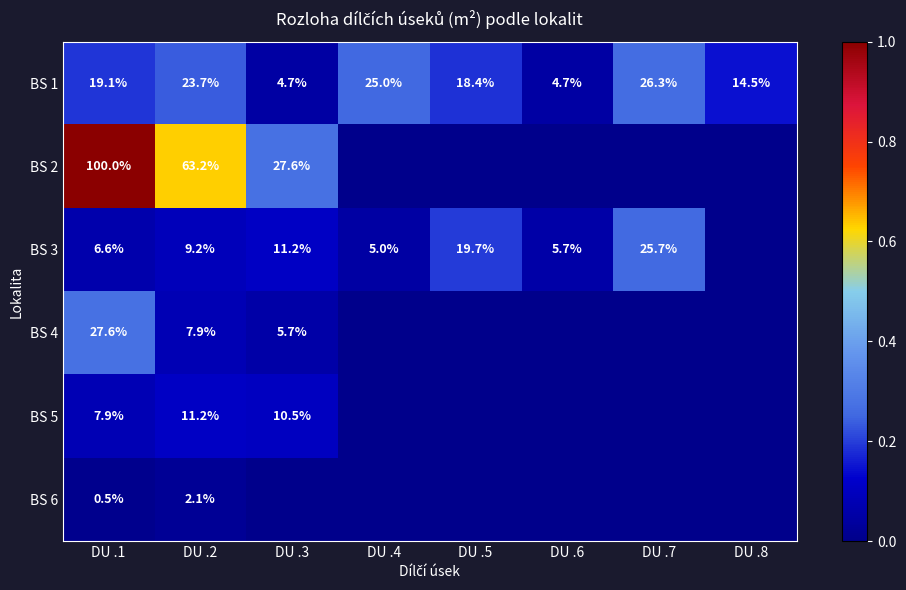

At DU .1, list the series in order from largest to smallest.

BS 2, BS 4, BS 1, BS 5, BS 3, BS 6